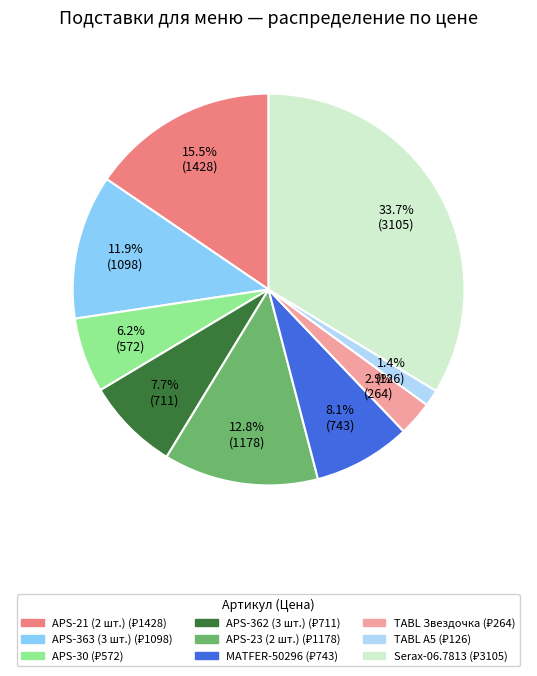

Is there a majority slice in this chart?

No